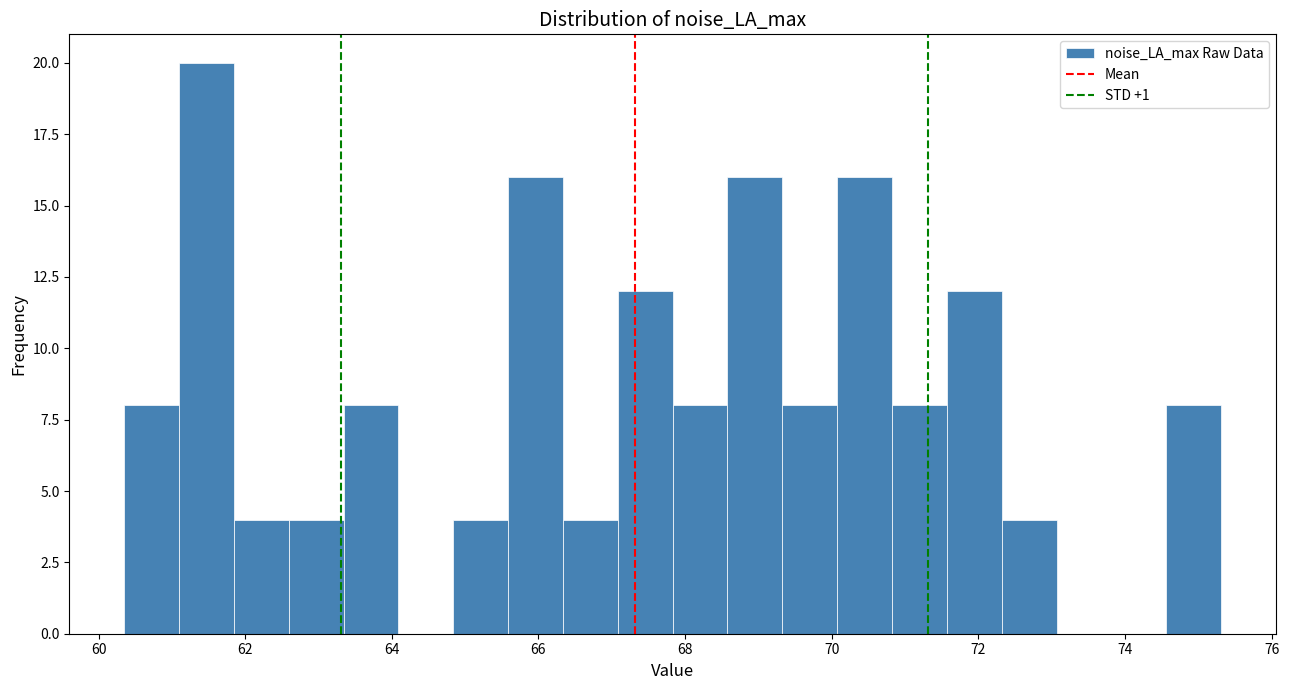

Read against the x-axis, roughly where is the centre of the tallest bar?

61.4